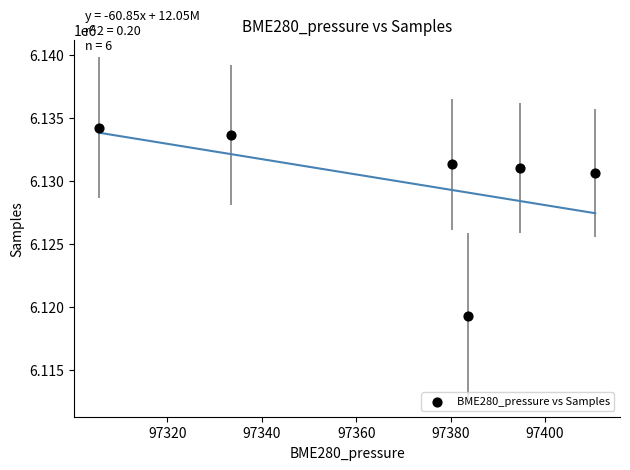

What is the range of Y values (max minus min)?

14997